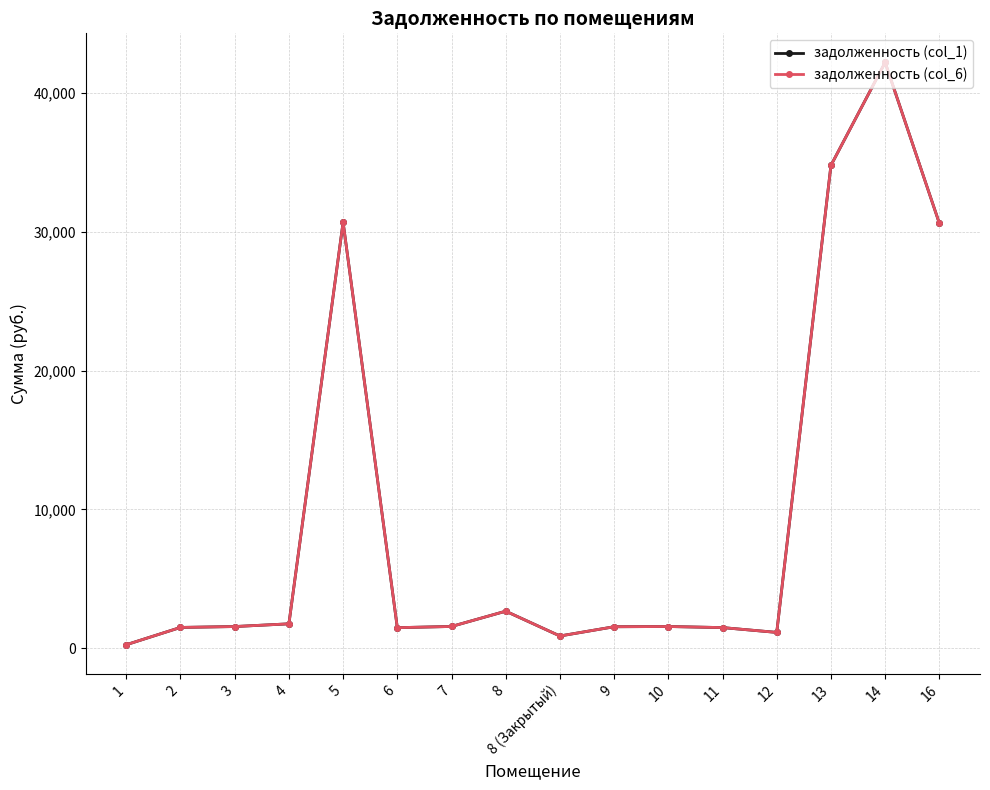

Reading left to right, transcribe all the data shown in this chart.

задолженность (col_1): 266.8	1510.7	1574.4	1770.0	30669.3	1494.1	1580.0	2679.8	895.0	1560.2	1576.8	1499.6	1152.2	34761.1	42170.3	30595.6
задолженность (col_6): 266.8	1510.7	1574.4	1770.0	30669.3	1494.1	1580.0	2679.8	895.0	1560.2	1576.8	1499.6	1152.2	34761.1	42170.3	30595.6